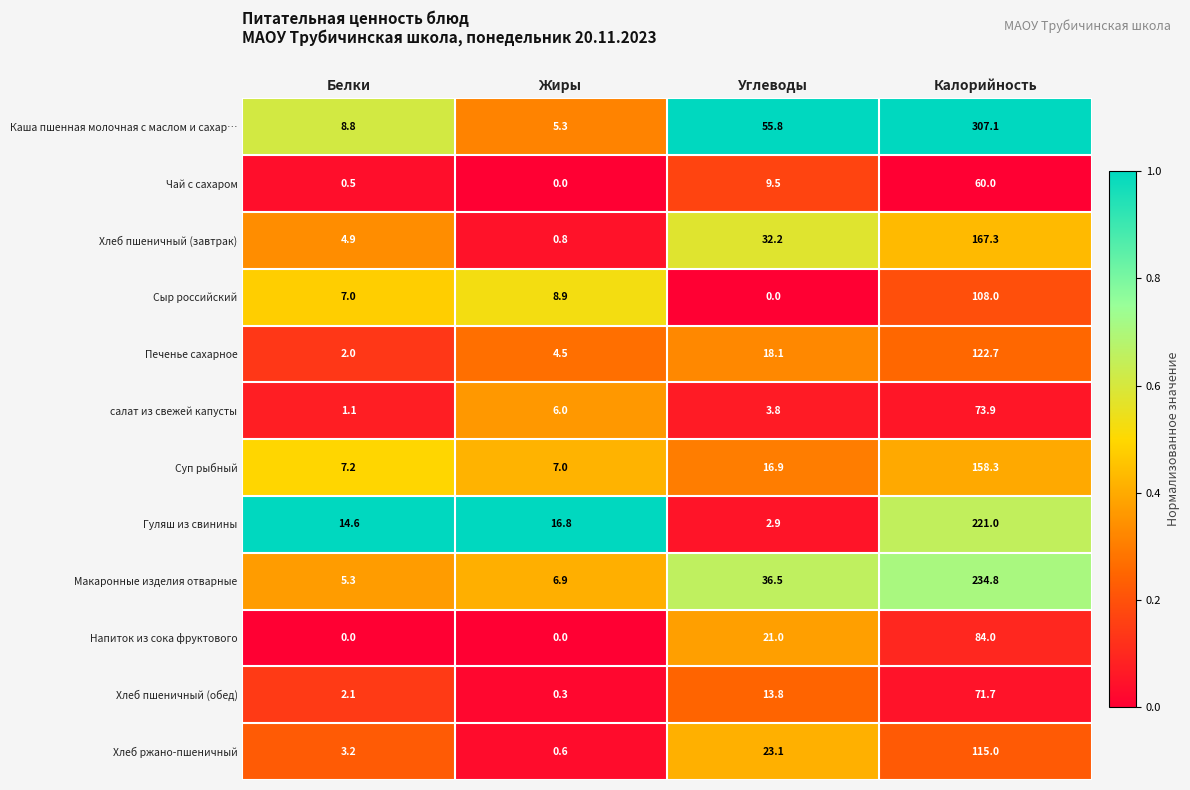

At which label does Хлеб ржано-пшеничный first exceed 23?

Углеводы